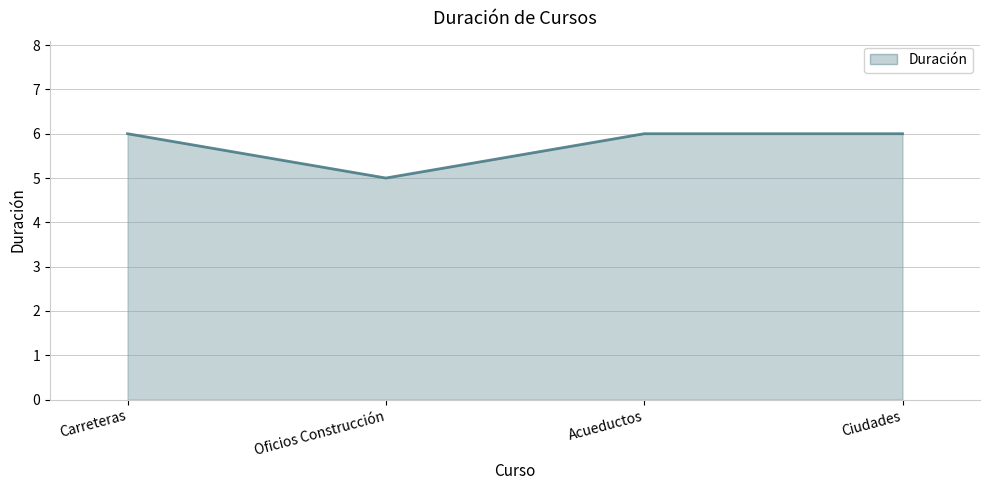

Approximately how many times larger is the value at Oficios Construcción compared to Acueductos?

0.8